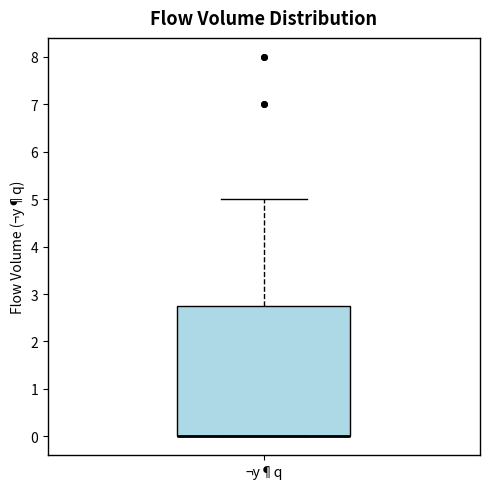

Transcribe this box plot: give where the median line is, the range the box spans, and where the two whiskers end, as read against the y-axis. The values are not printed on the chart, so give them approximately, as read against the axis.

median 0.0 (drawn on the box's lower edge), box 0.0 to 2.8, whiskers 0.0 to 5.0